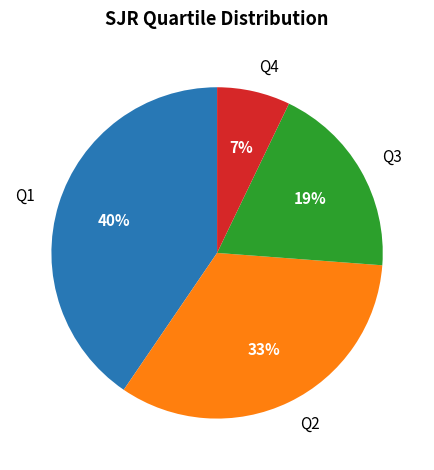

Which category has the biggest portion of the pie?

Q1